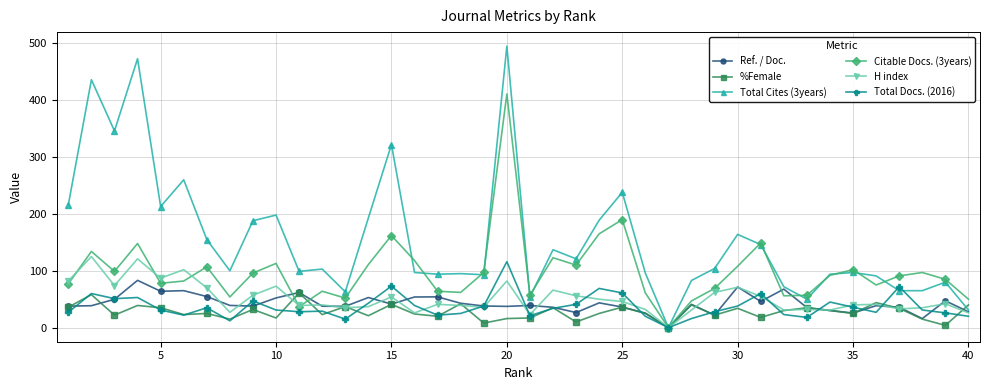

What is the value of the H index point at the 35th from the left?

40.0